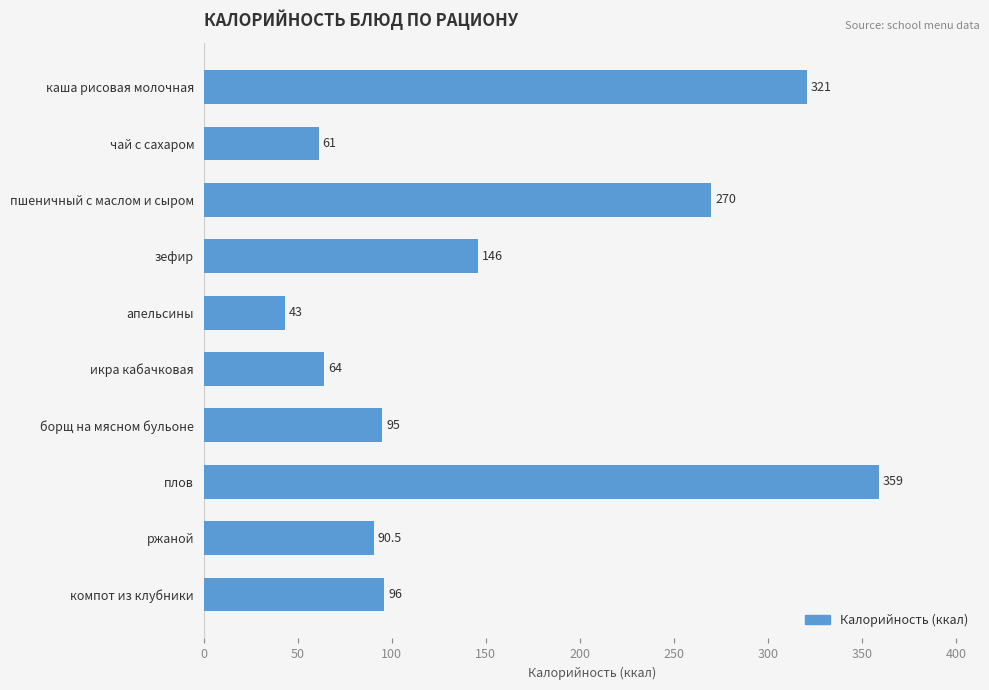

What position from the top is икра кабачковая?

6